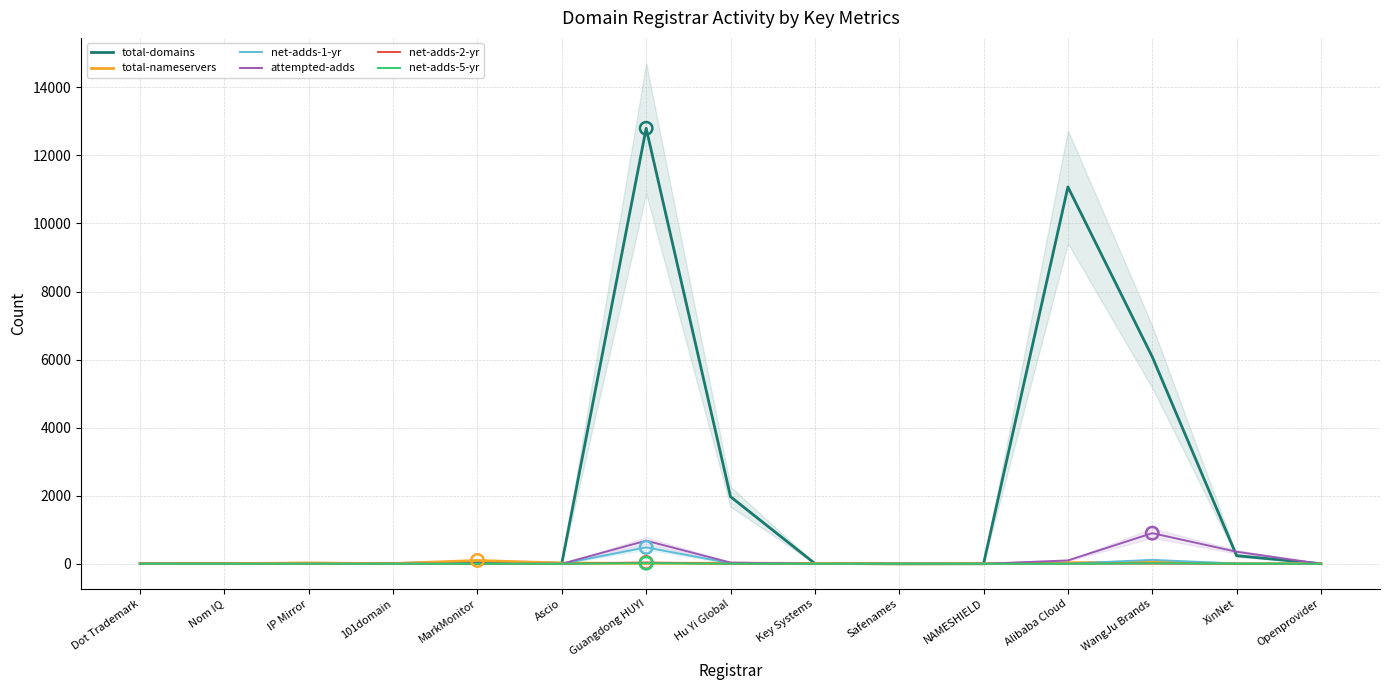

At how many categories does at least one series exceed 6911?

2